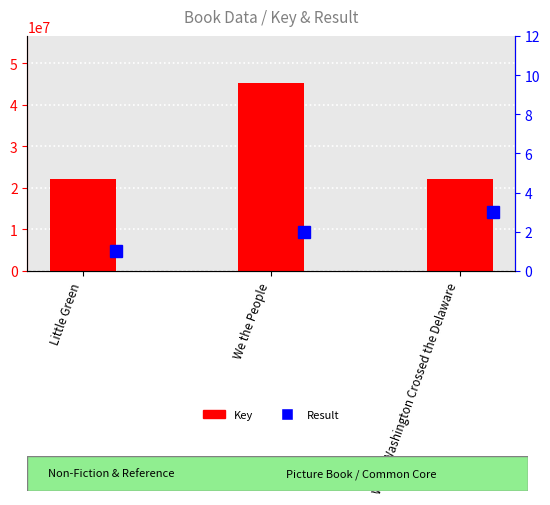

True or false: Result has a value of 5 at When Washington Crossed the Delaware.

False